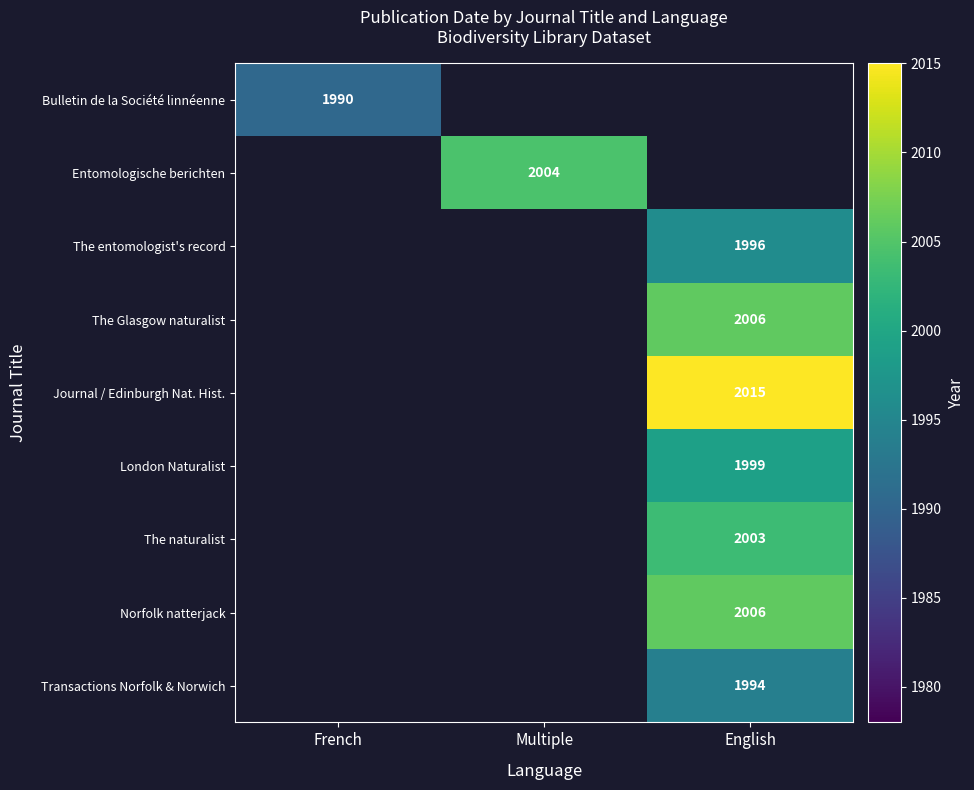

At which category does the chart reach its minimum across all series?

French